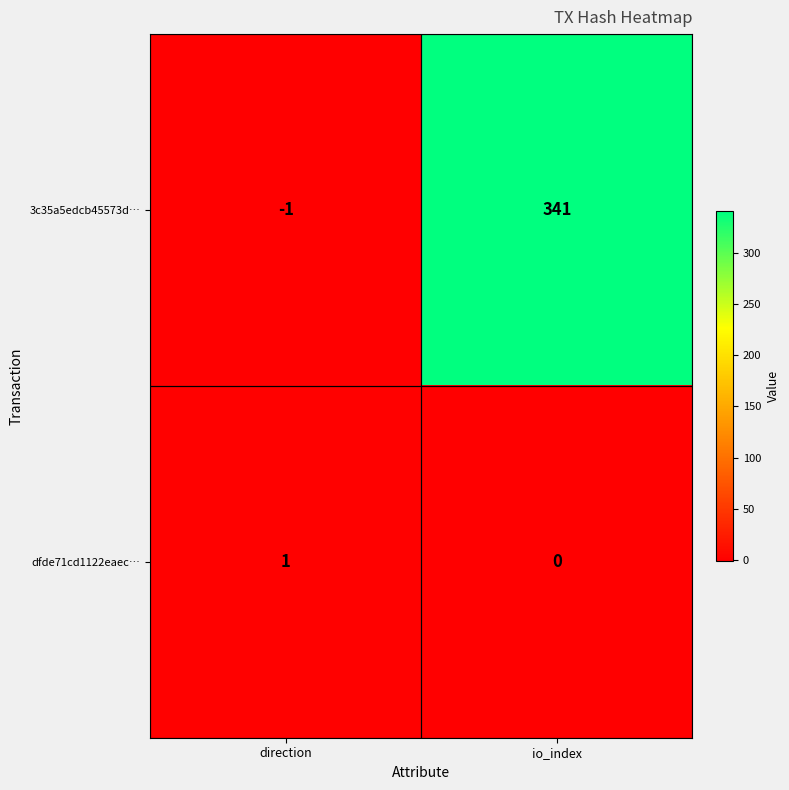

Reading left to right, extract all data points from this chart.

3c35a5edcb45573d…: direction=-1	io_index=341
dfde71cd1122eaec…: direction=1	io_index=0